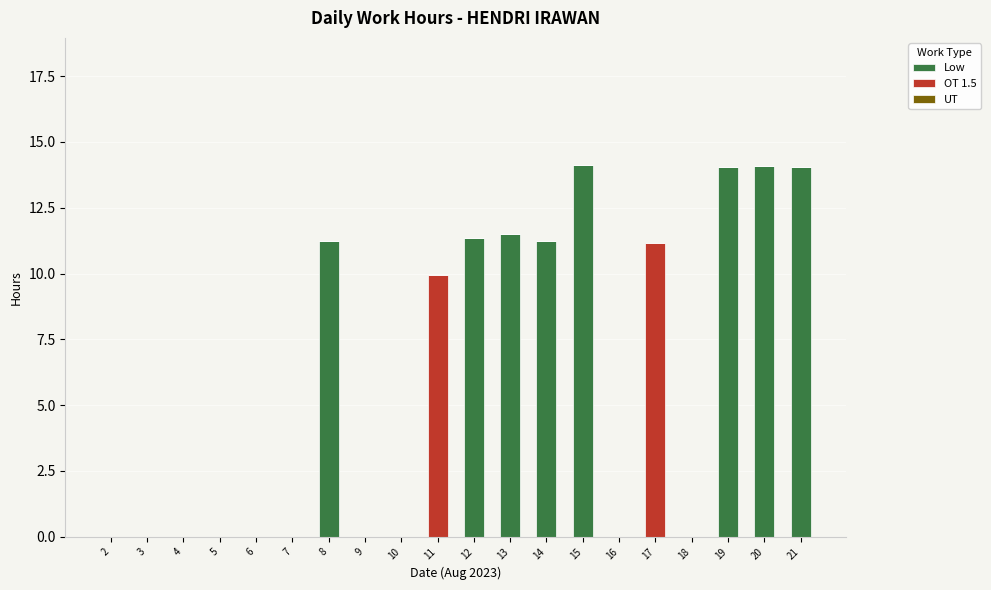

The Low series shows 14.1 at 15. True or false?

True